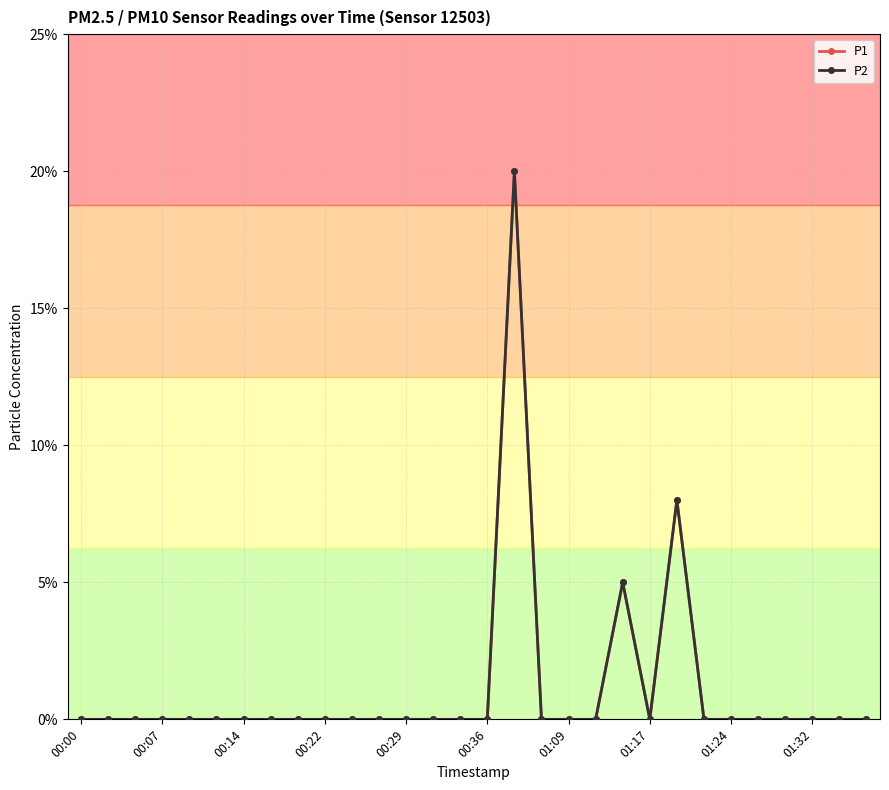

What is the label of the 5th point from the right?

25